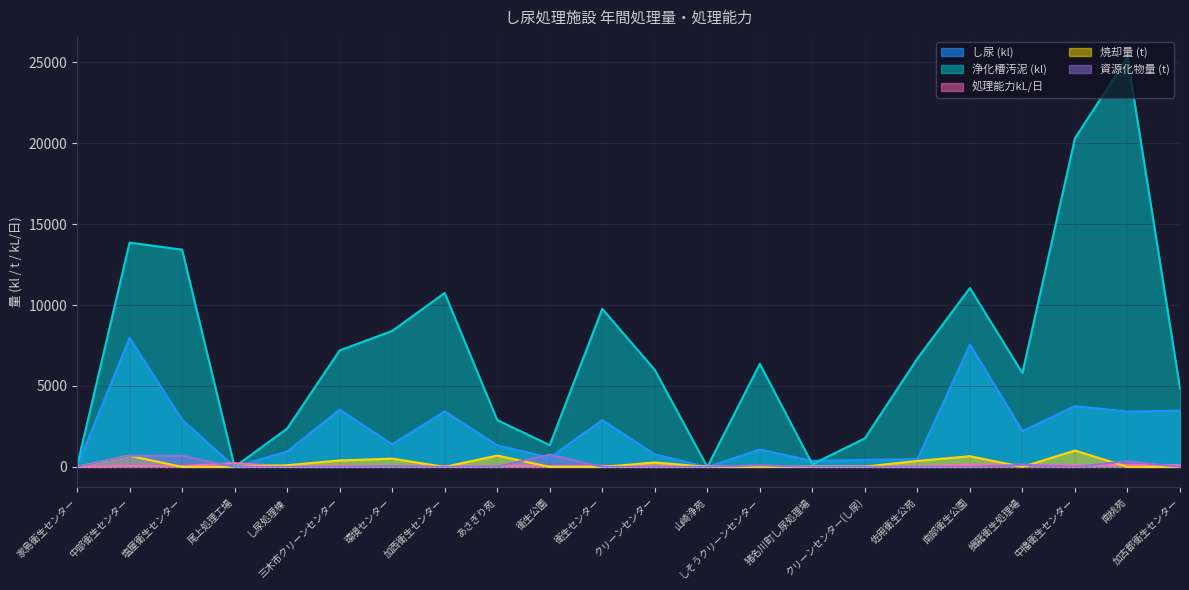

Between 三木市クリーンセンター and 家島衛生センター, which is larger?

三木市クリーンセンター